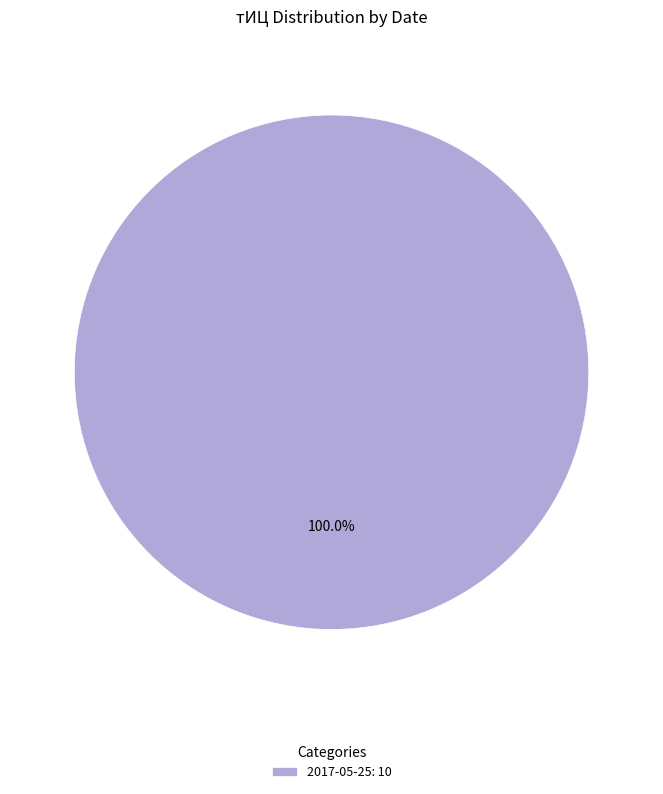

Which category accounts for the majority?

2017-05-25: 10